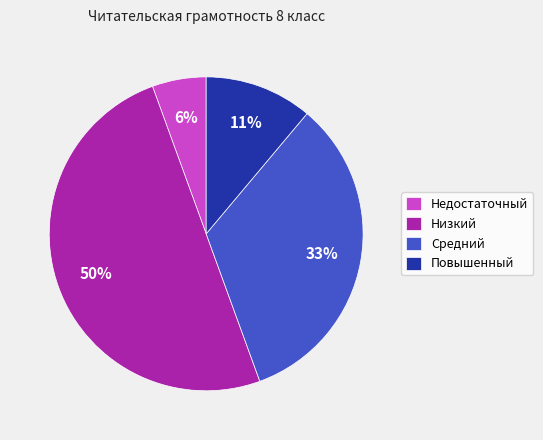

Does Средний represent more than half of the total?

No